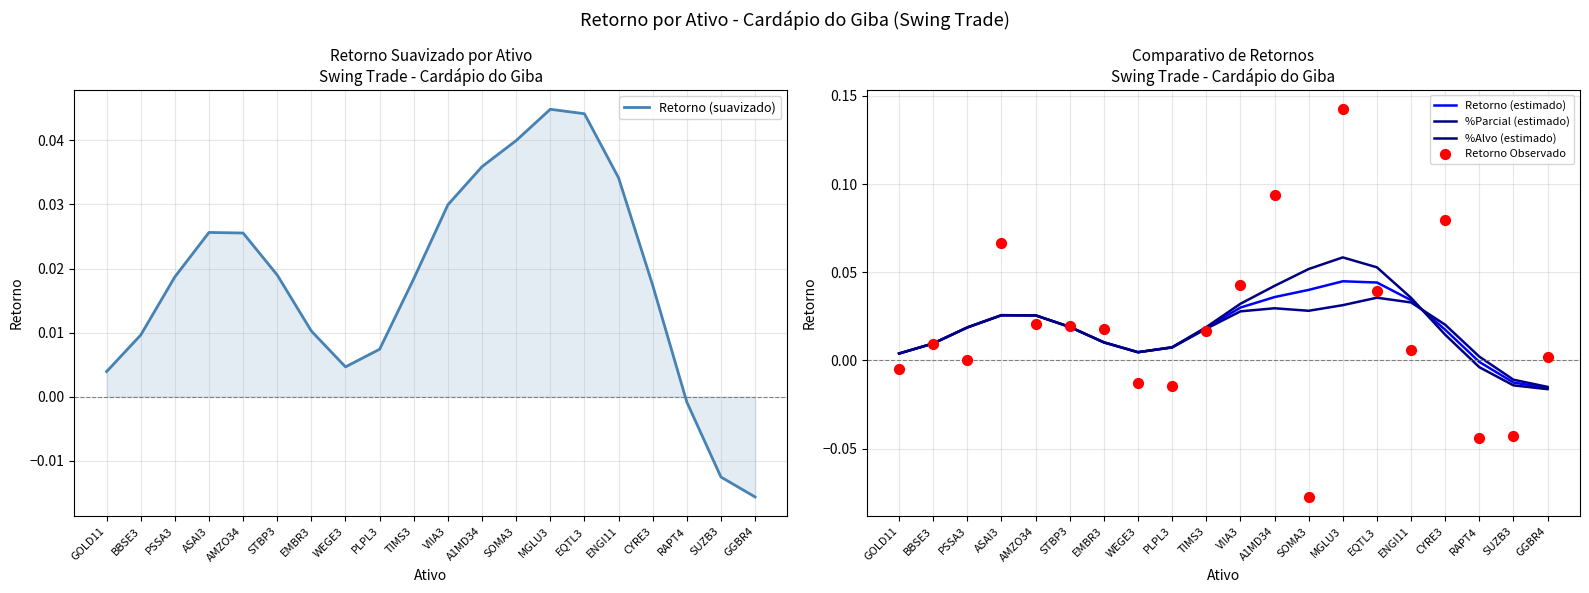

What is the total value across all series at TIMS3?

0.1